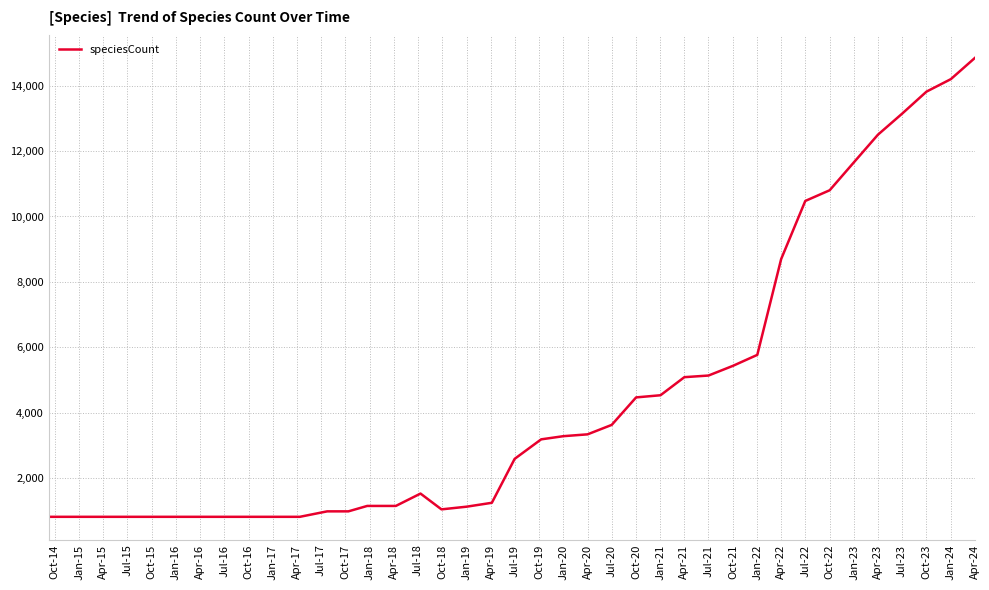

What is the difference between the maximum and minimum values?

14041